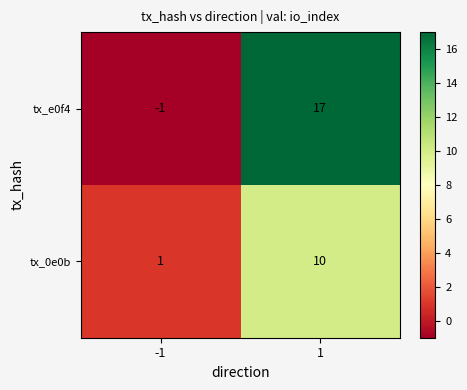

Which label corresponds to the smallest value in the chart?

-1